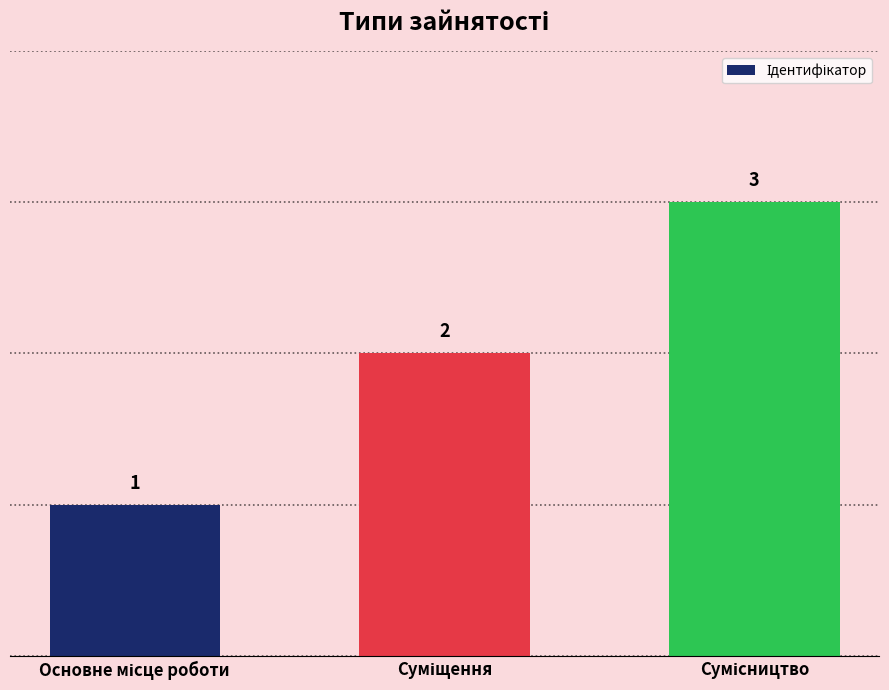

What is the value of the 2nd bar from the left?

2